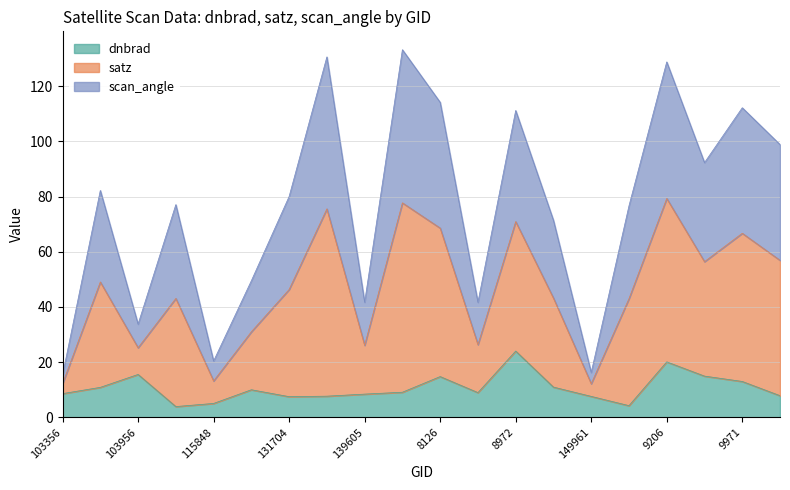

Where is the first local maximum for satz?

854